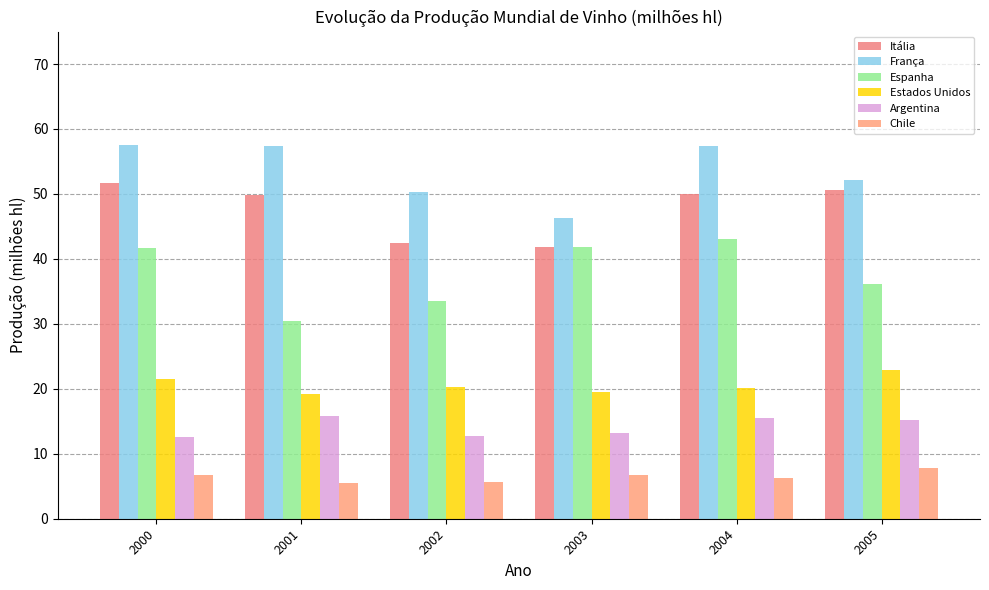

The Espanha series shows 21.6 at 2005. True or false?

False